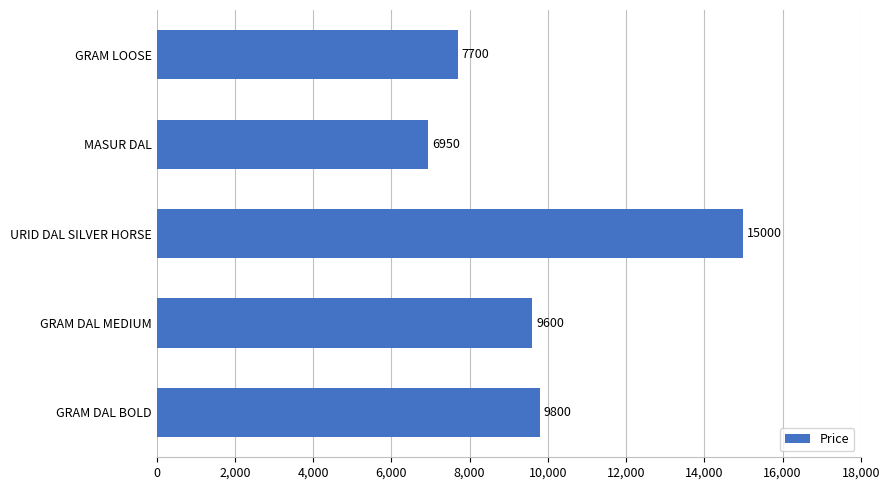

What is the average value?

9810